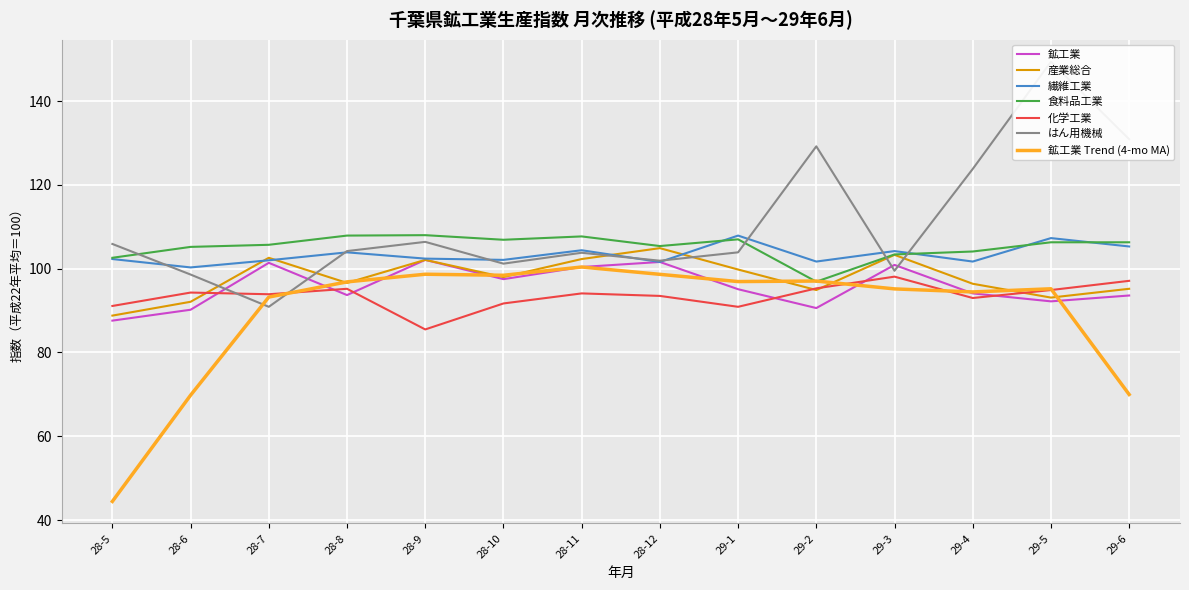

Read the 化学工業 value at 28-10.

91.7